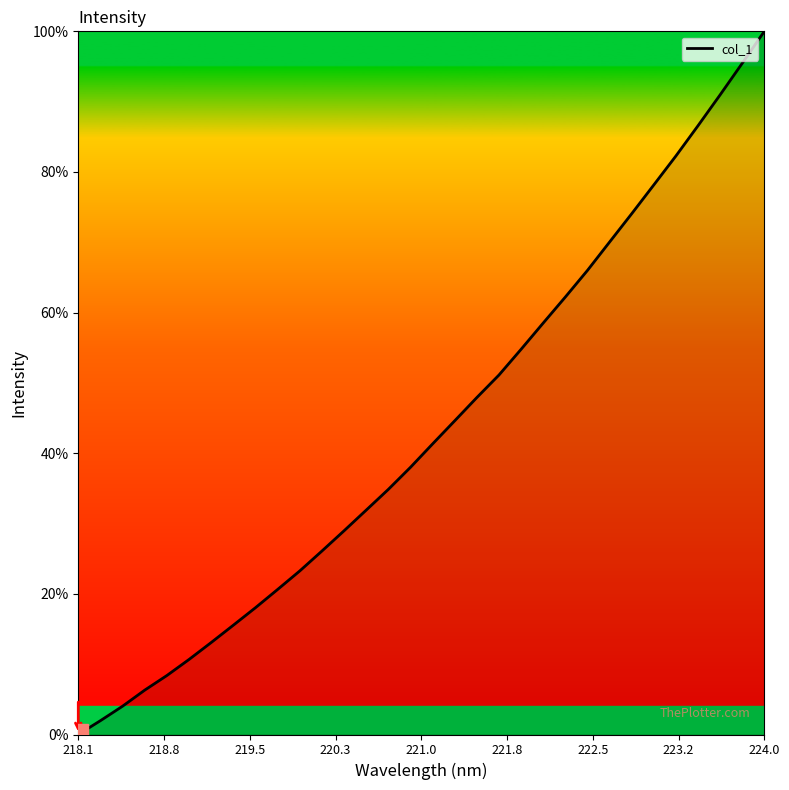

What is the difference between the maximum and minimum values?

100.0